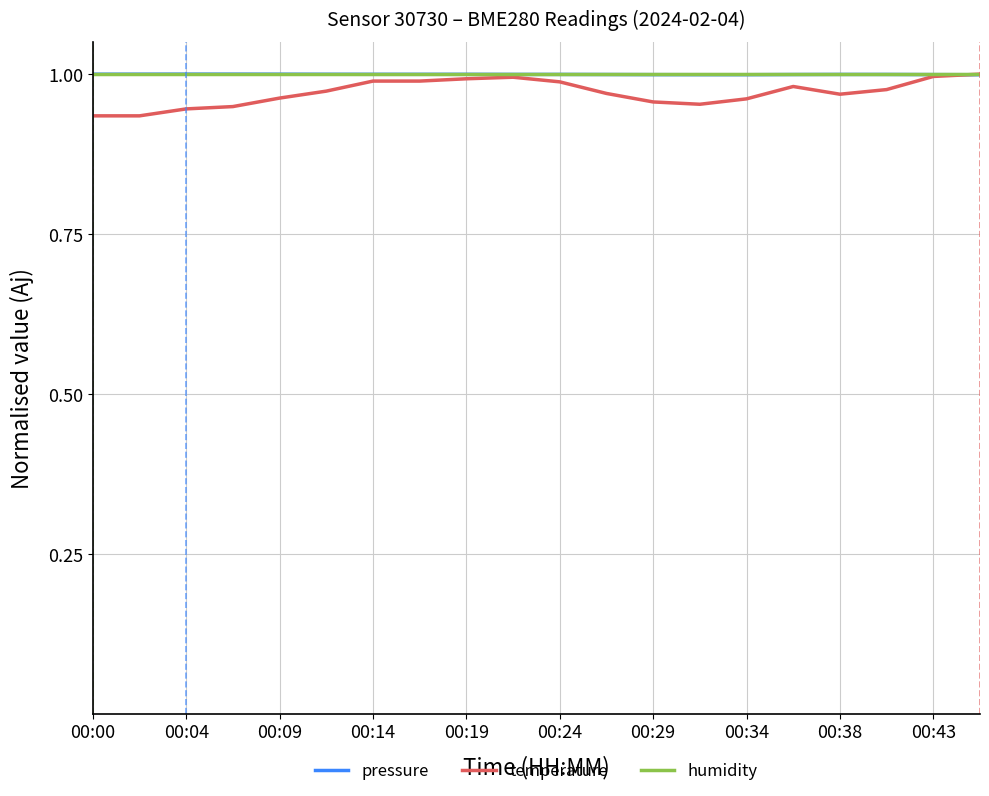

What are all the series names shown in the legend?

pressure, temperature, humidity